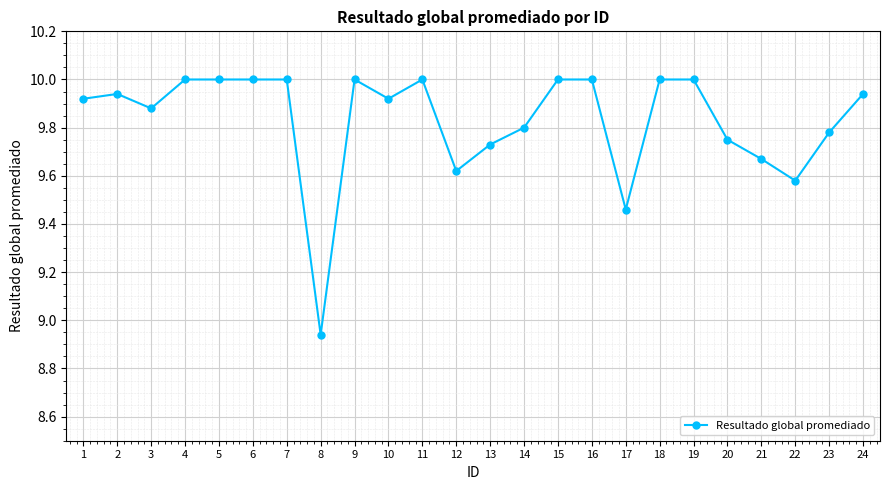

Where is the first local minimum?

3